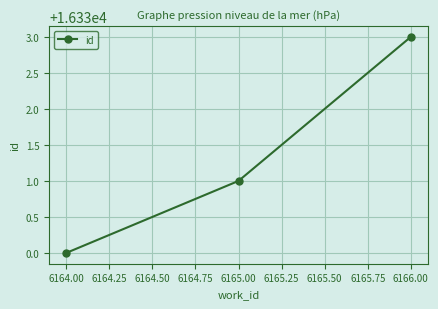

Reading right to left, list all the values displayed in this chart.

6166.00=16333	6165.00=16331	6164.00=16330